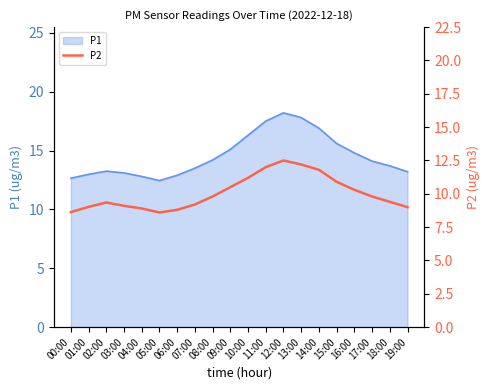

The value of P1 at 06:00 is 7.5. True or false?

False